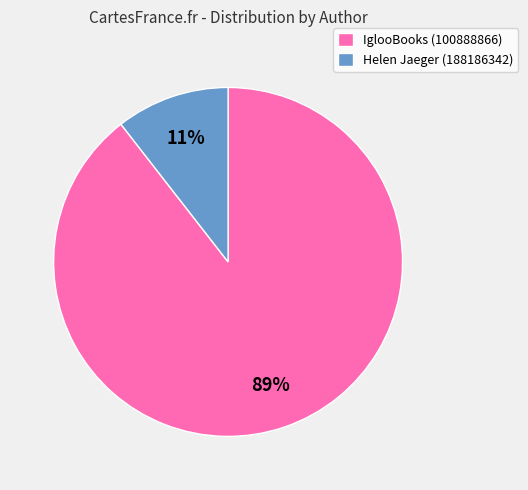

Between Helen Jaeger (188186342) and IglooBooks (100888866), which is larger?

IglooBooks (100888866)